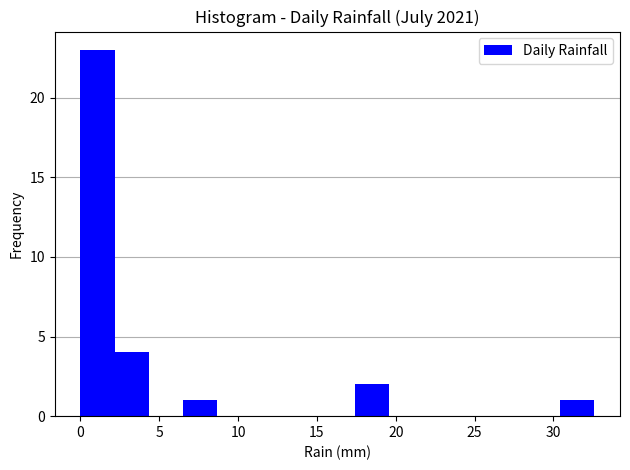

Which range on the x-axis has the tallest bar?

0.0 to 2.0